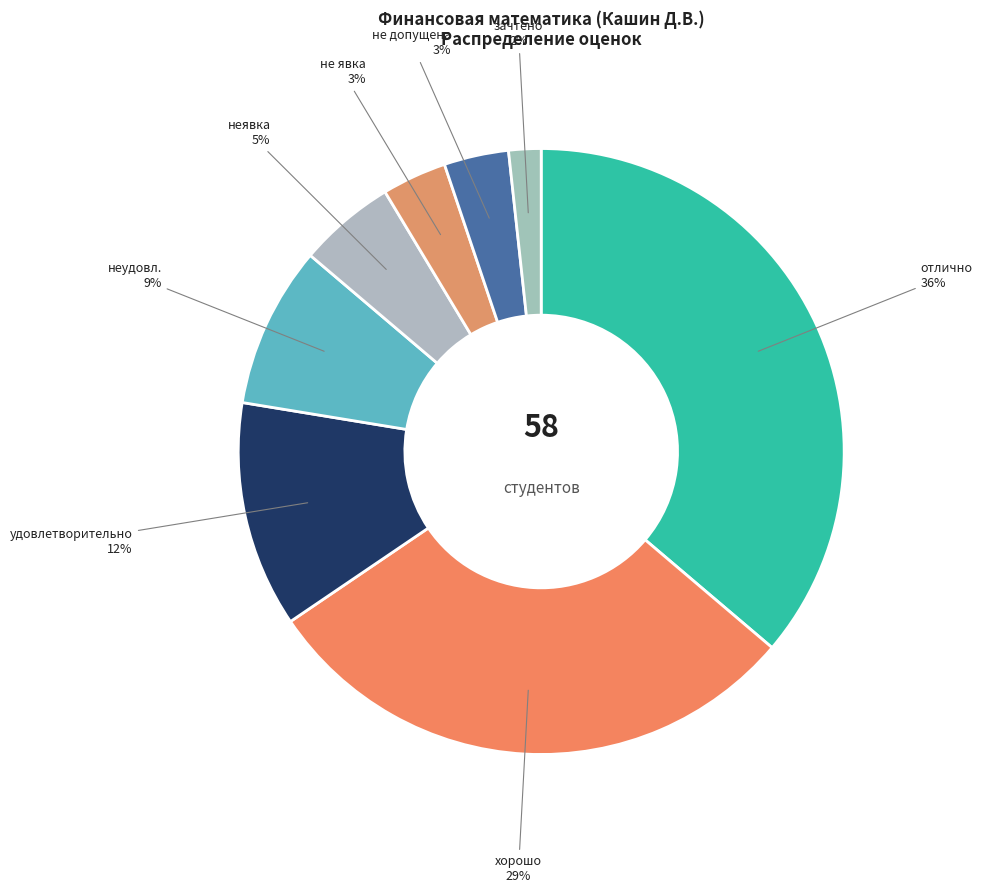

To the nearest percent, what portion does не явка represent?

3%